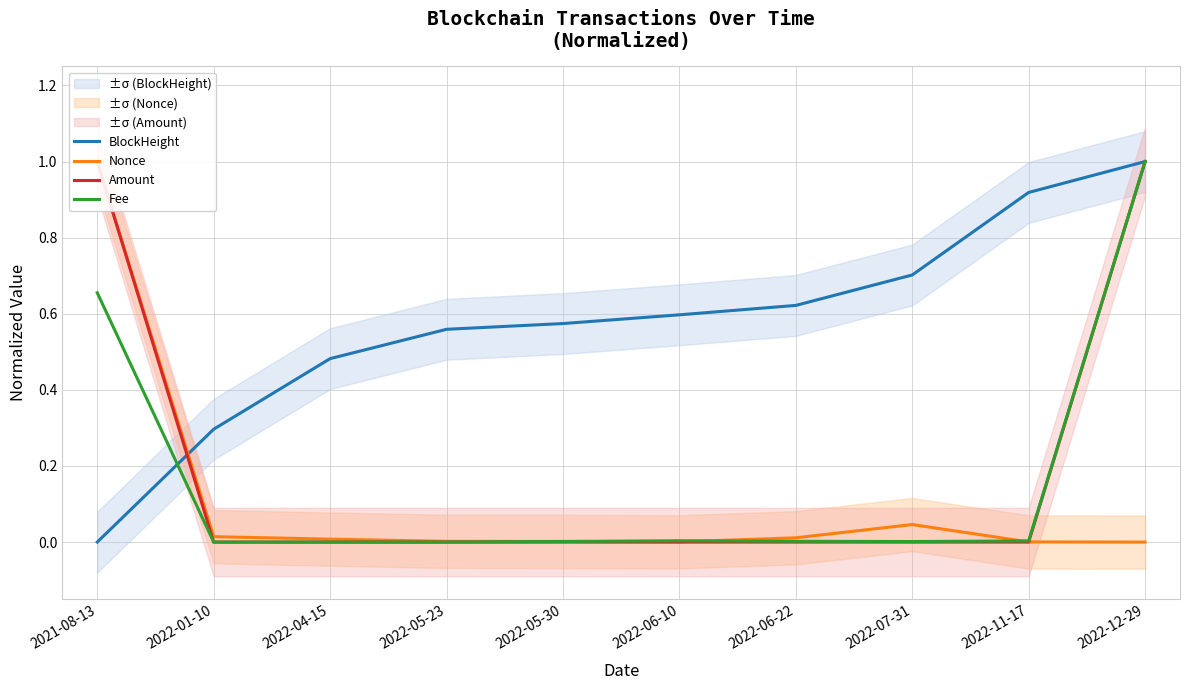

Which label corresponds to the smallest value in the chart?

2021-08-13